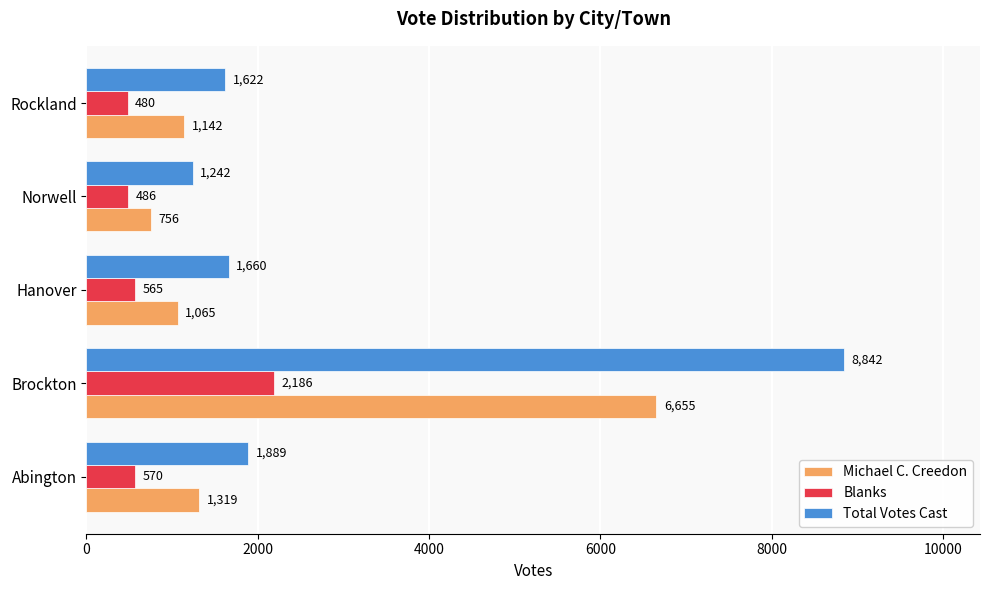

What is the sum of all Total Votes Cast values?

15255